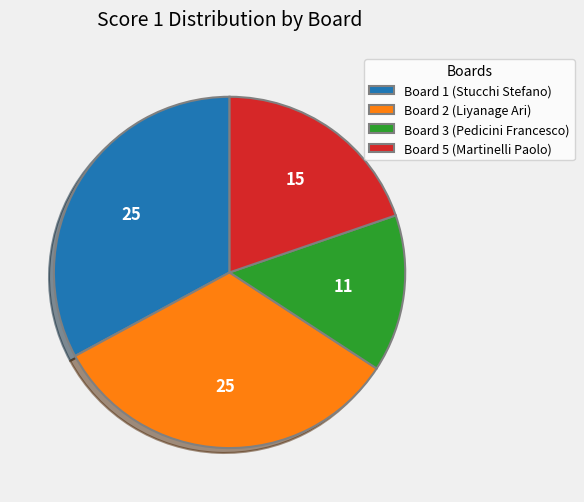

Which category has the smallest portion of the pie?

Board 3 (Pedicini Francesco)